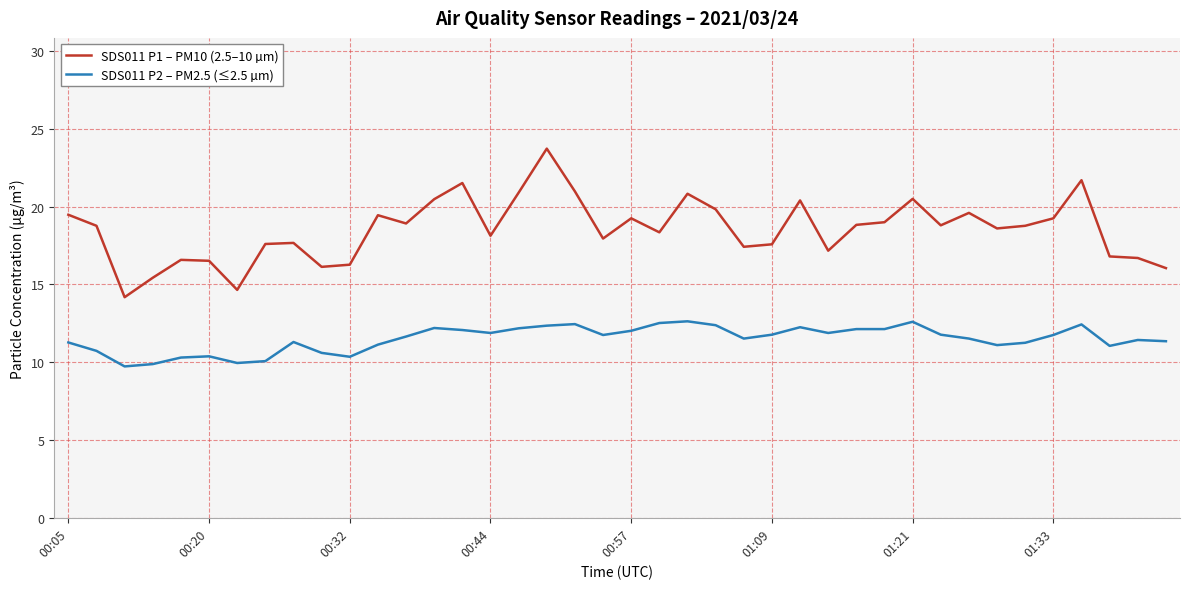

True or false: SDS011 P1 – PM10 (2.5–10 µm) and SDS011 P2 – PM2.5 (≤2.5 µm) intersect in this chart.

False